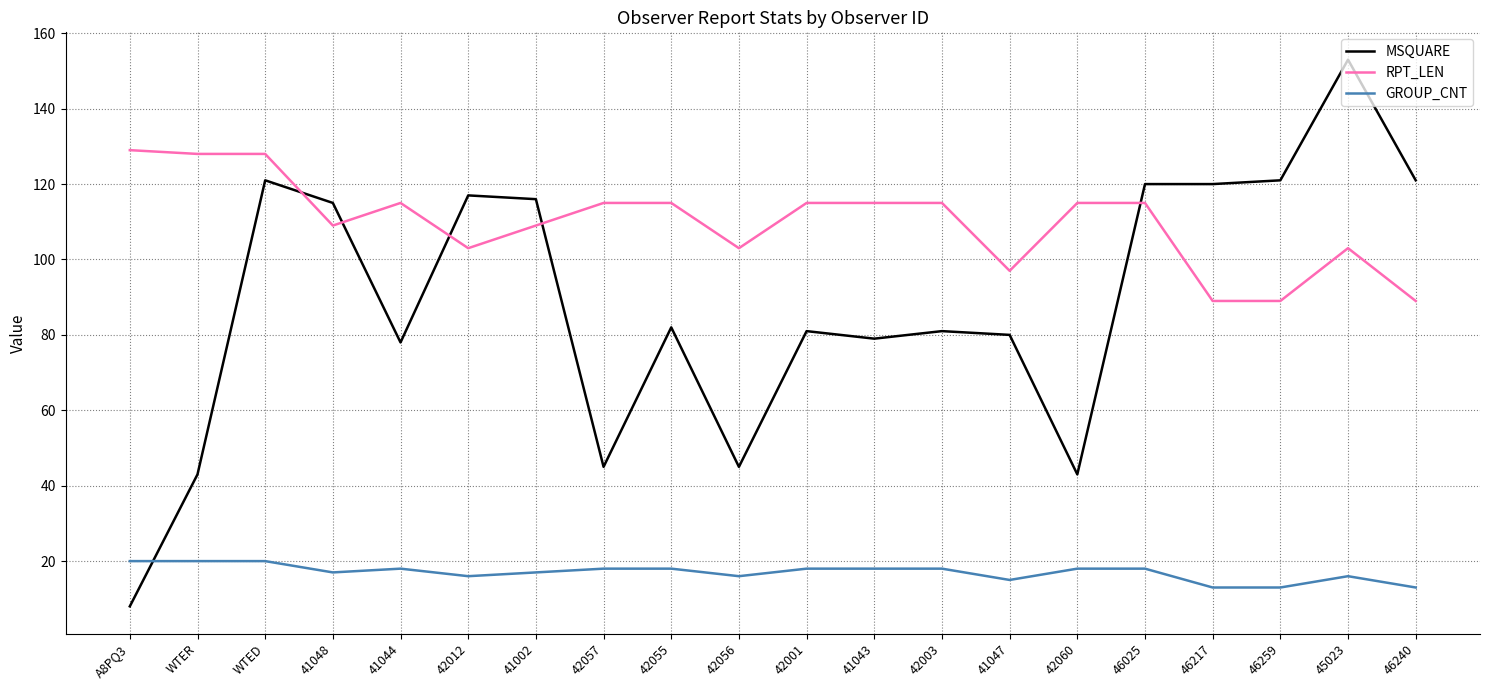

The value of RPT_LEN at WTER is 70. True or false?

False